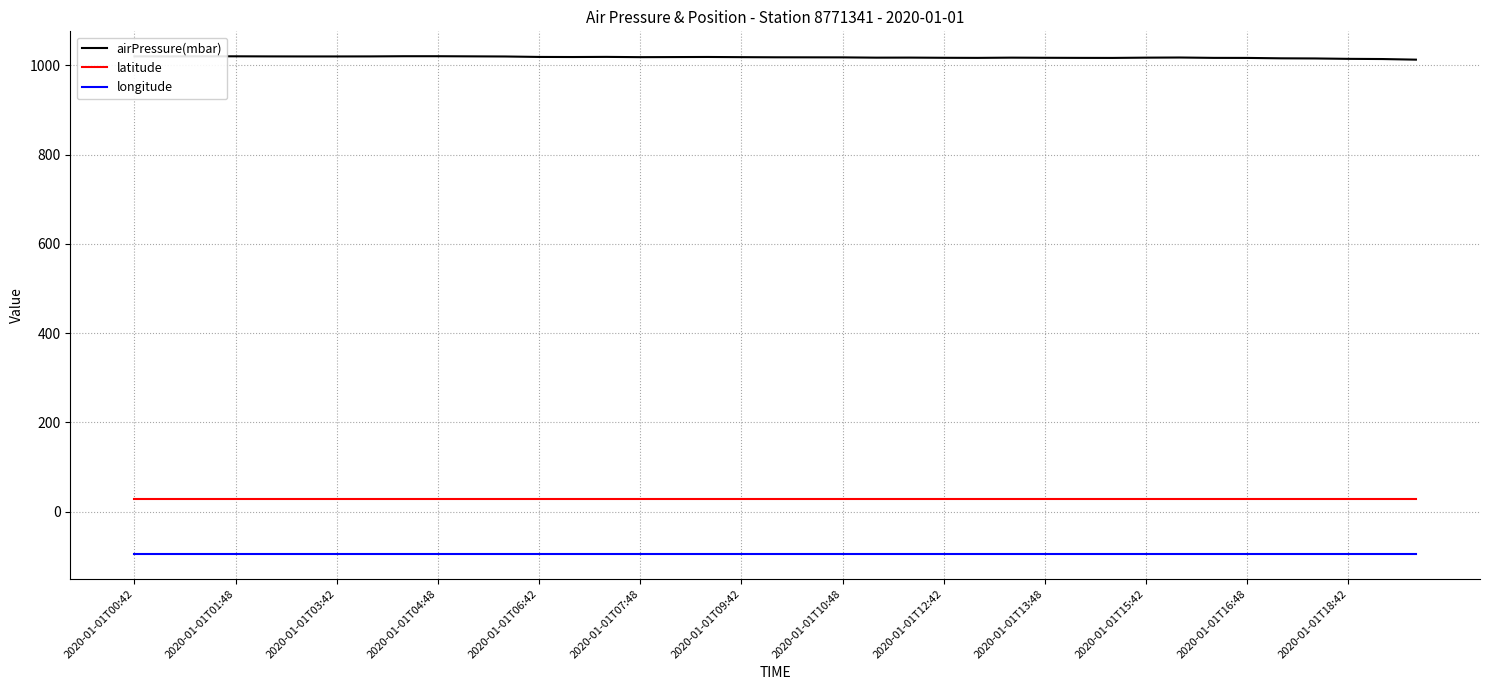

At how many categories does at least one series exceed 840?

39